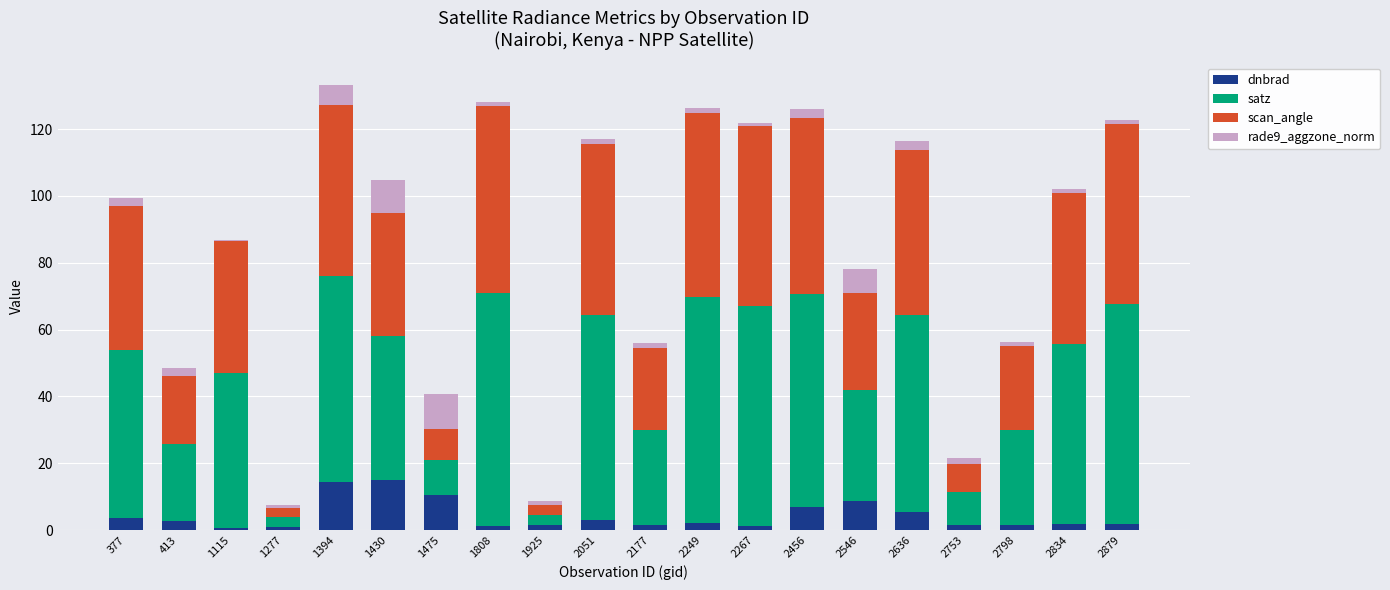

What is the highest value of the dnbrad series?

15.0